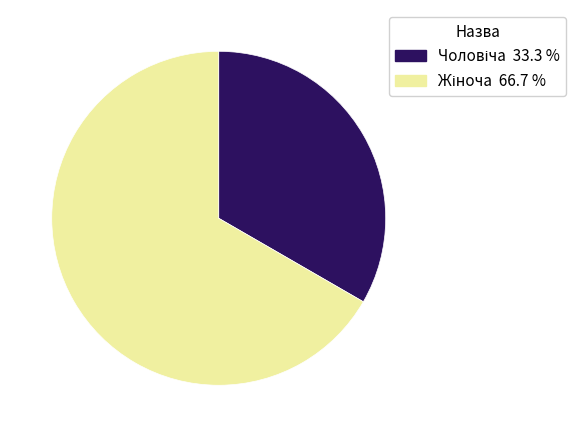

Is there any slice that represents more than half of the pie?

Yes